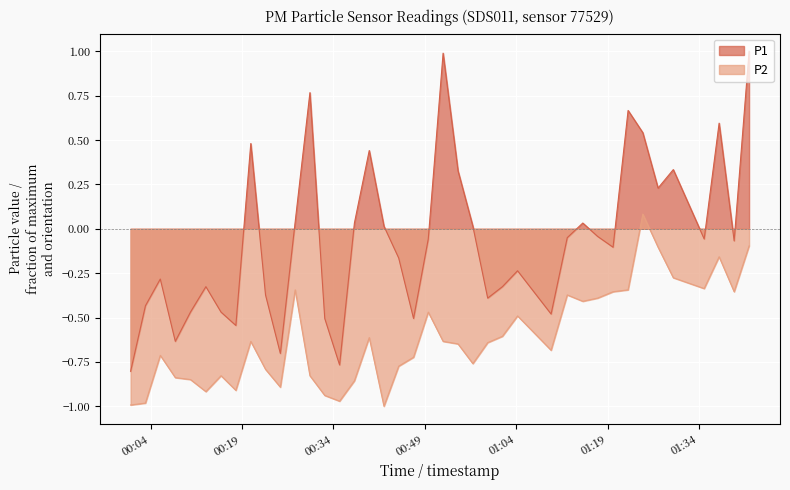

At which category is the sum across all series the highest?

2023-06-10T01:42:11